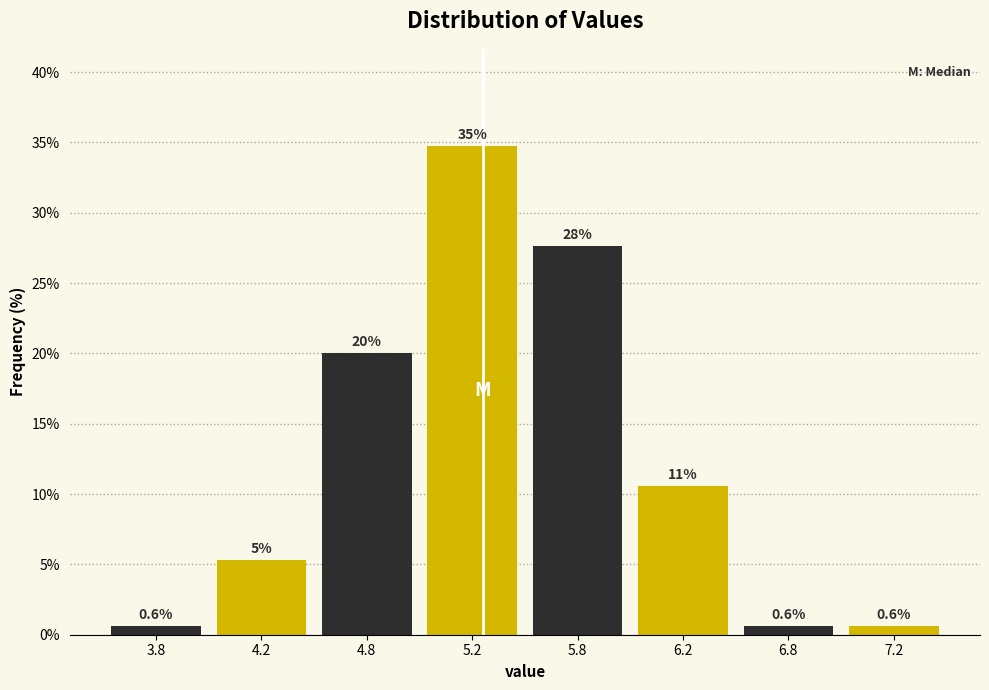

Reading left to right, transcribe all the data shown in this chart.

3.8=0.6	4.2=5.3	4.8=20.0	5.2=34.7	5.8=27.6	6.2=10.6	6.8=0.6	7.2=0.6